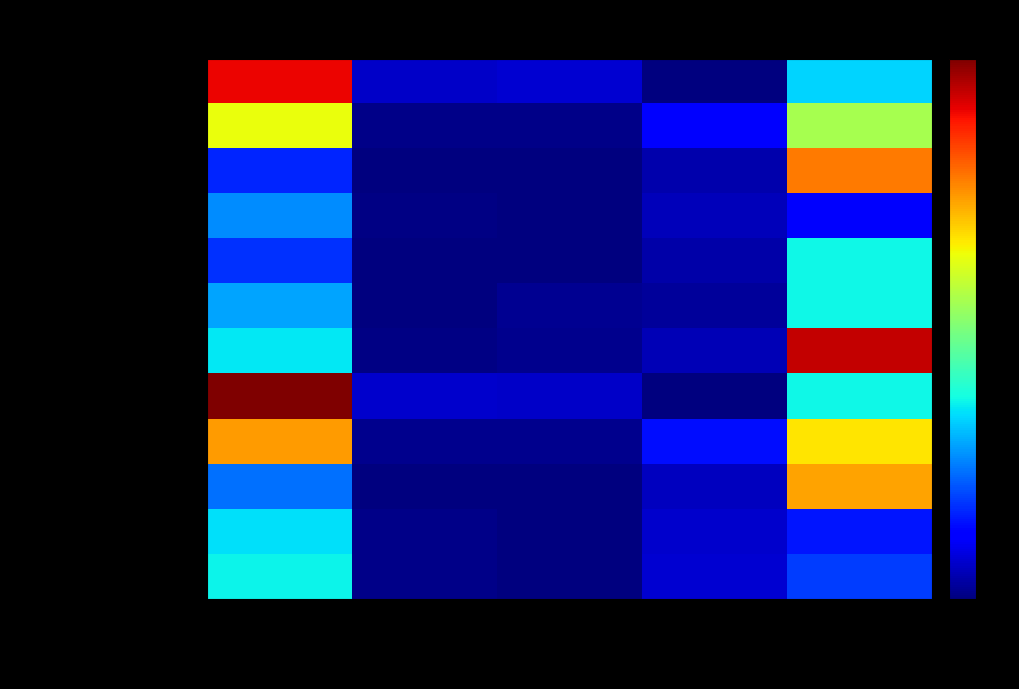

What is the total value across all series at Углеводы?

179